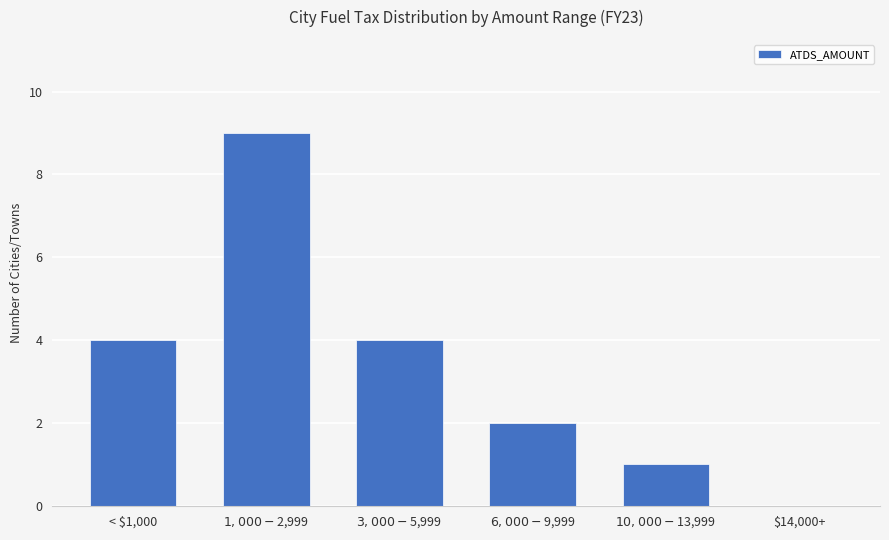

How many positive values are there?

5